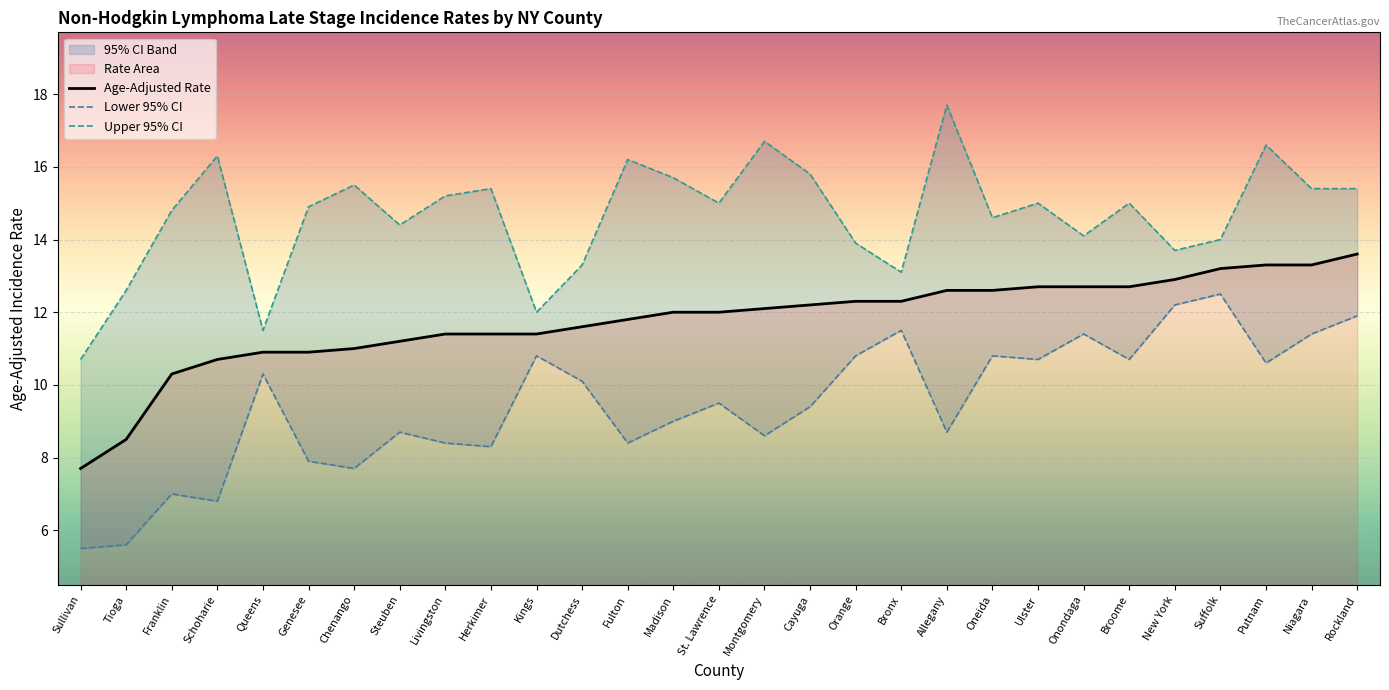

What is the difference between the maximum and second lowest values in the Upper 95% CI series?

6.2